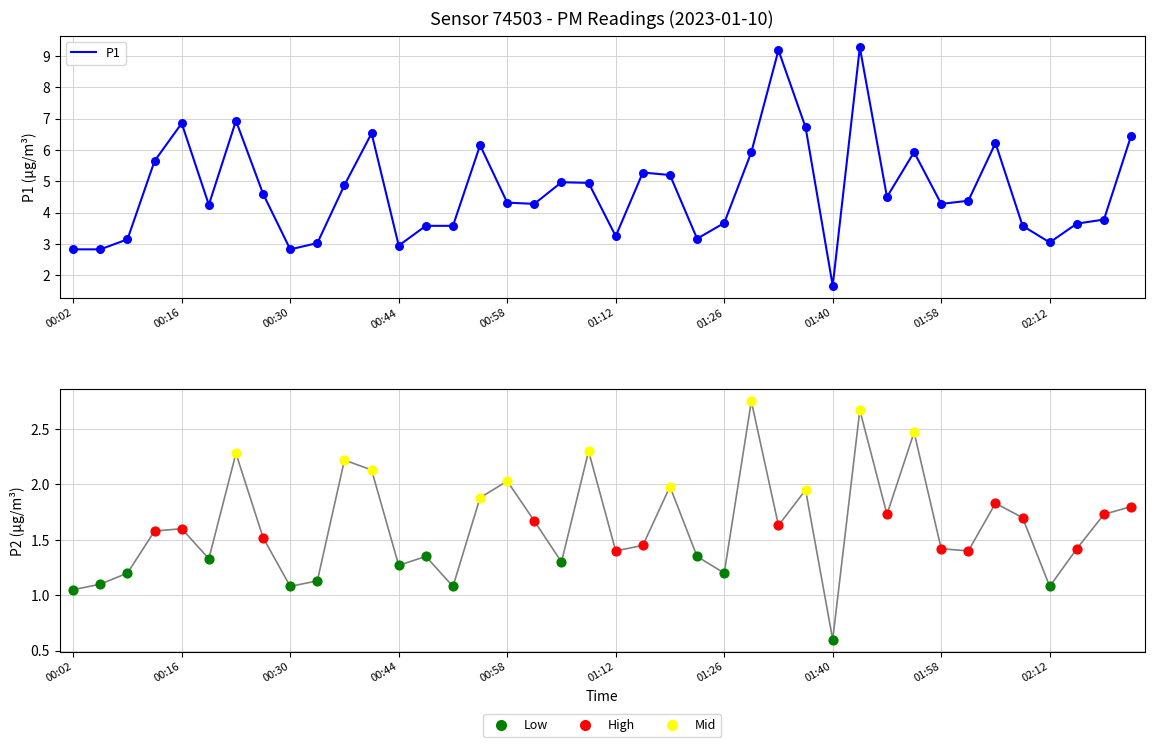

Between 28 and 10, which is larger?

10